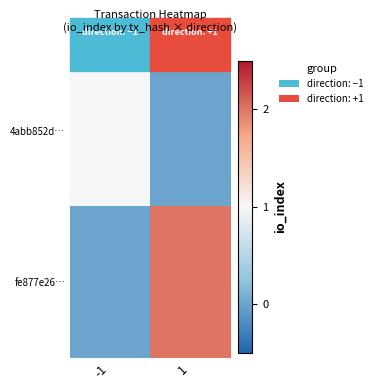

What is the spread (max minus min) of values at 1?

2